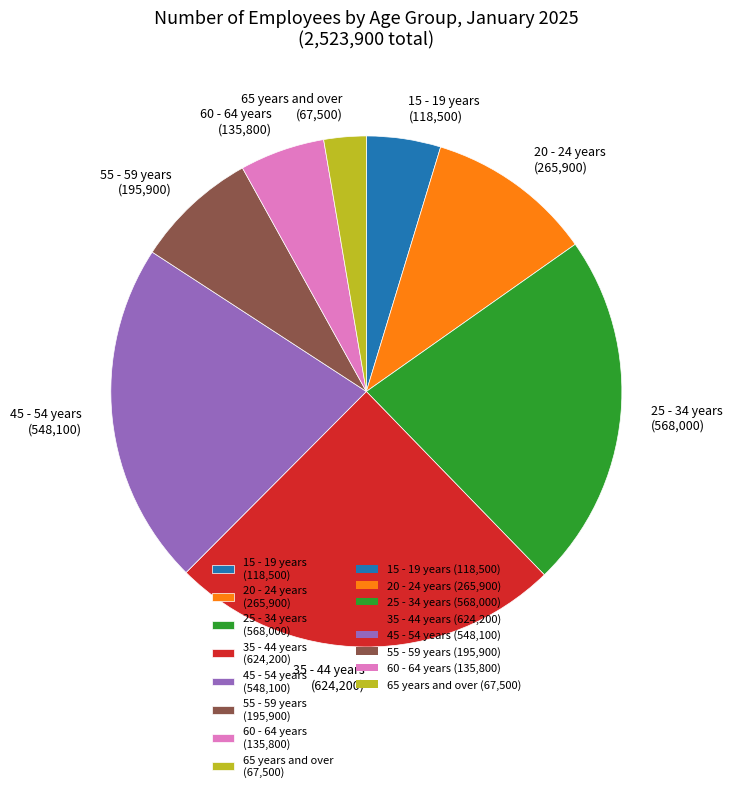

How many segments does this pie chart have?

8